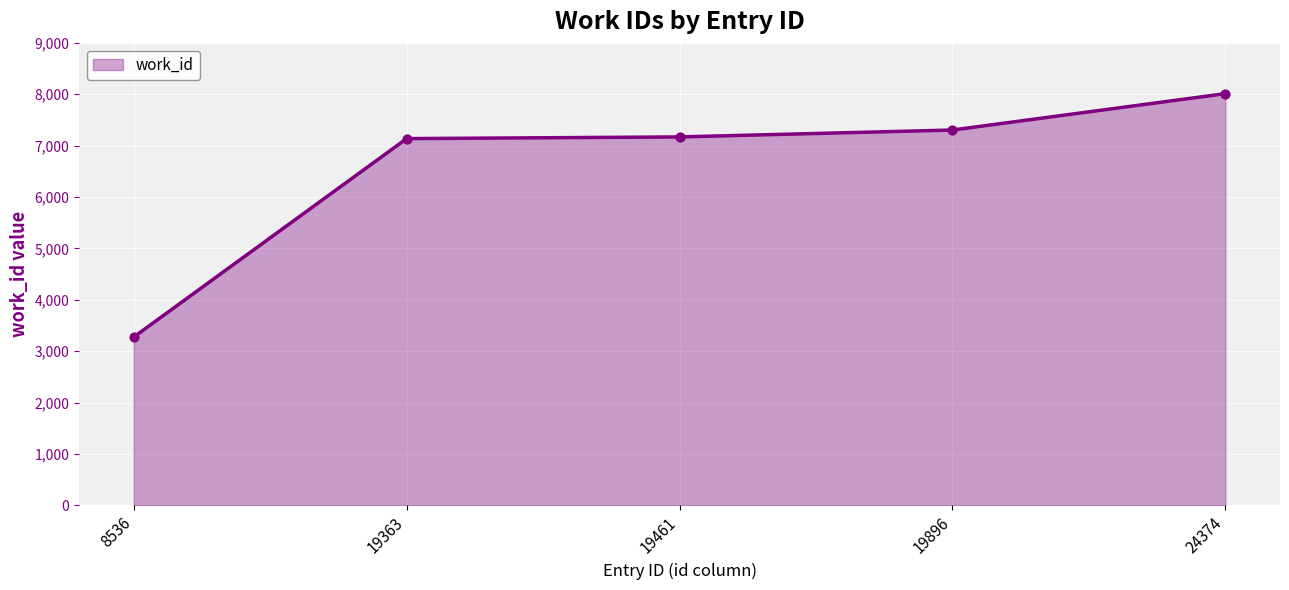

What is the change in value from 19363 to 19896?

+167